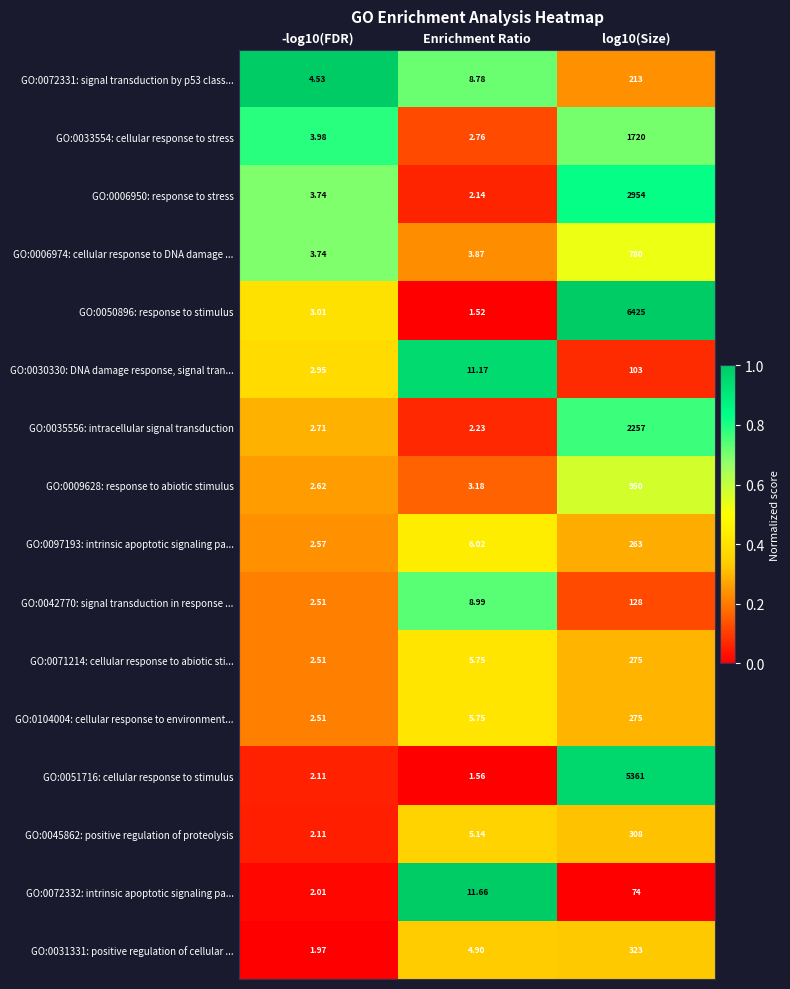

Which series changed the most between -log10(FDR) and Enrichment Ratio?

GO:0072332: intrinsic apoptotic signaling pa...